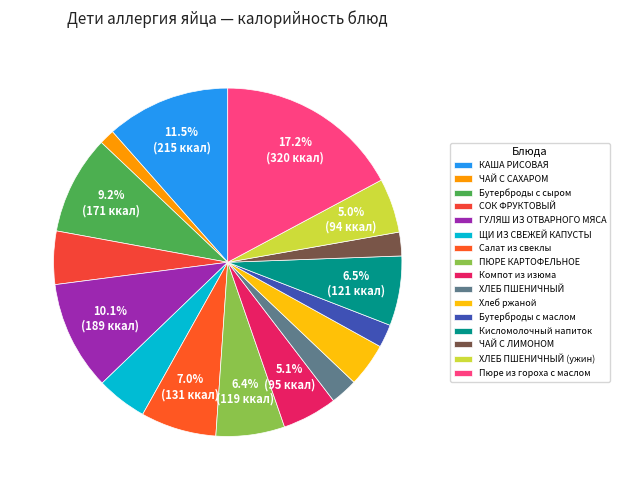

Is it true that ЧАЙ С ЛИМОНОМ is 7% of the pie?

False